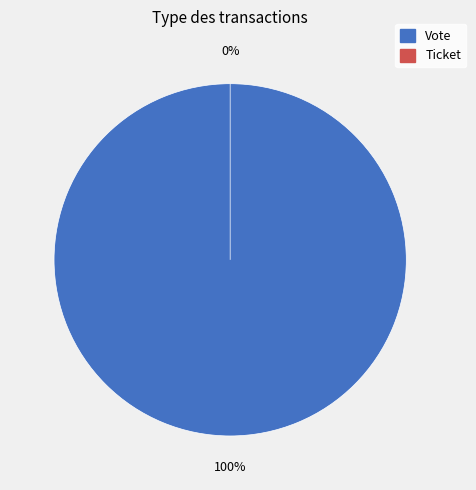

How many slices are in this pie chart?

2